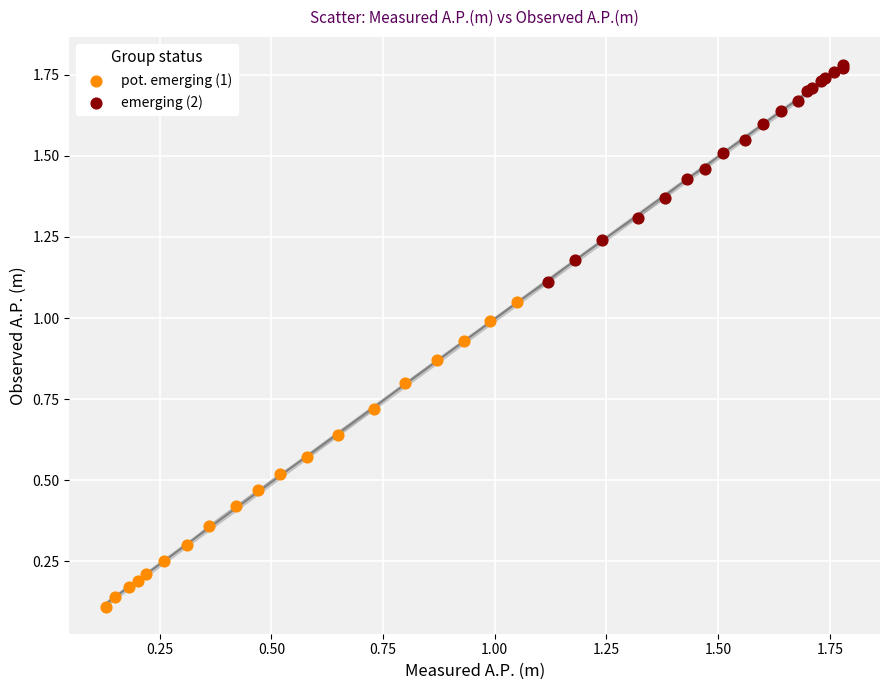

Which series reaches the minimum Y coordinate?

pot. emerging (1)